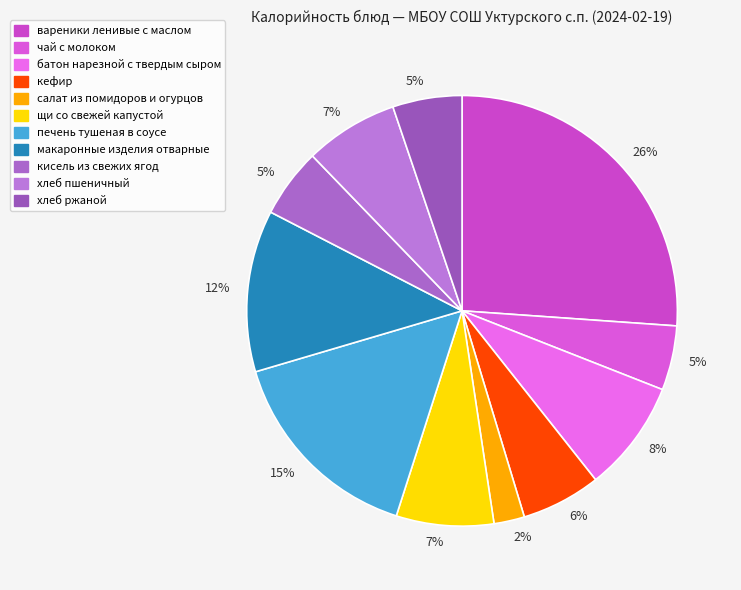

Does any single category account for the majority?

No